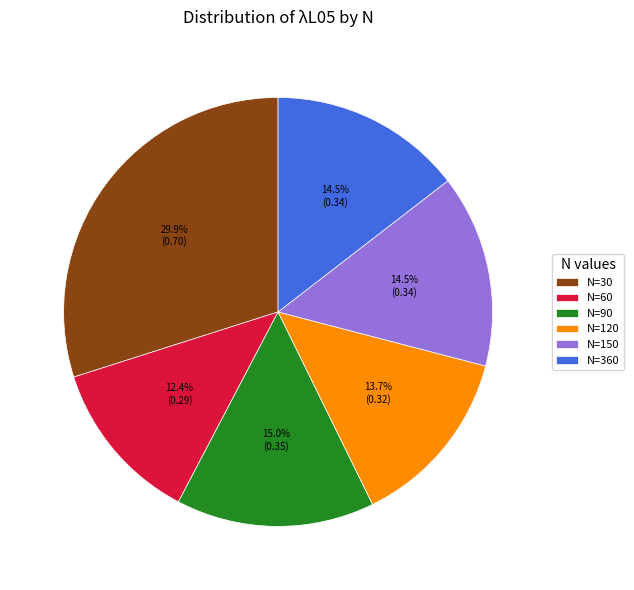

To the nearest percent, what percentage of the pie is N=60?

12%